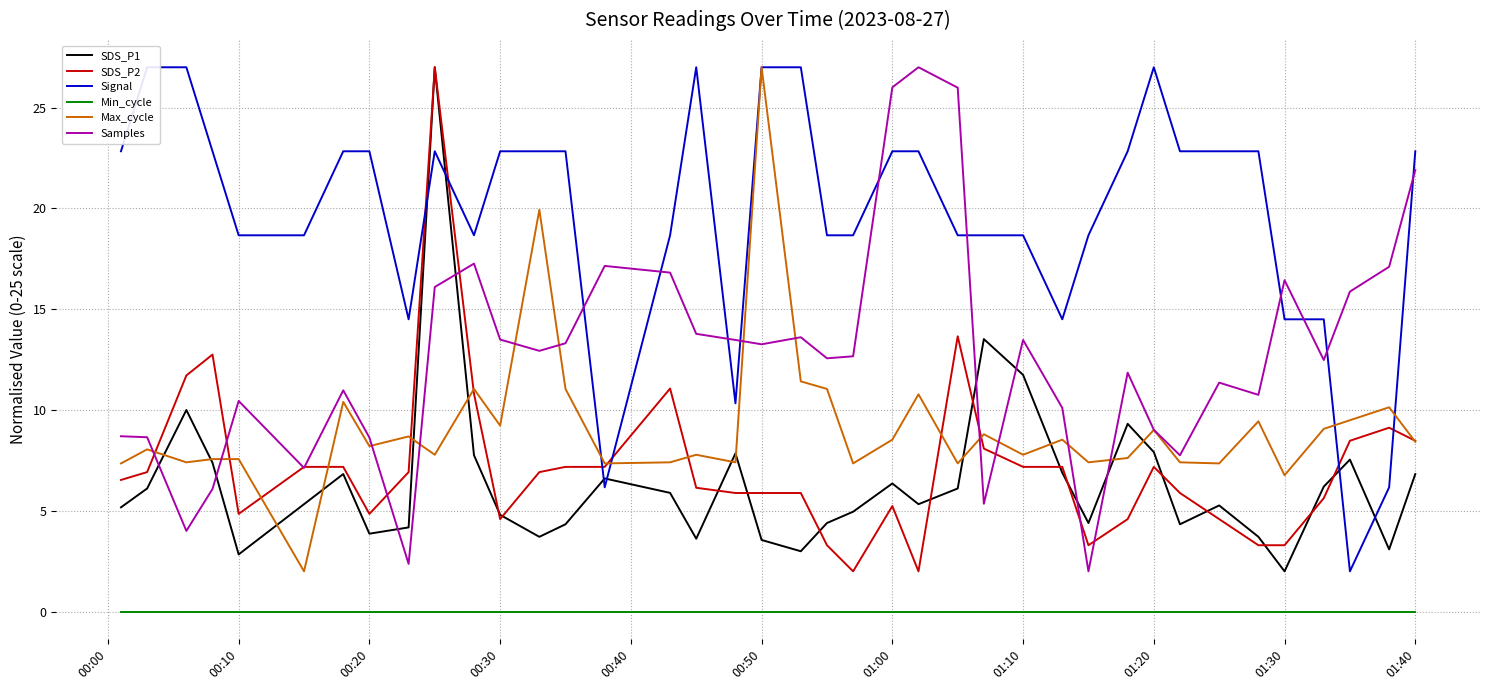

How many lines are shown in the chart?

6